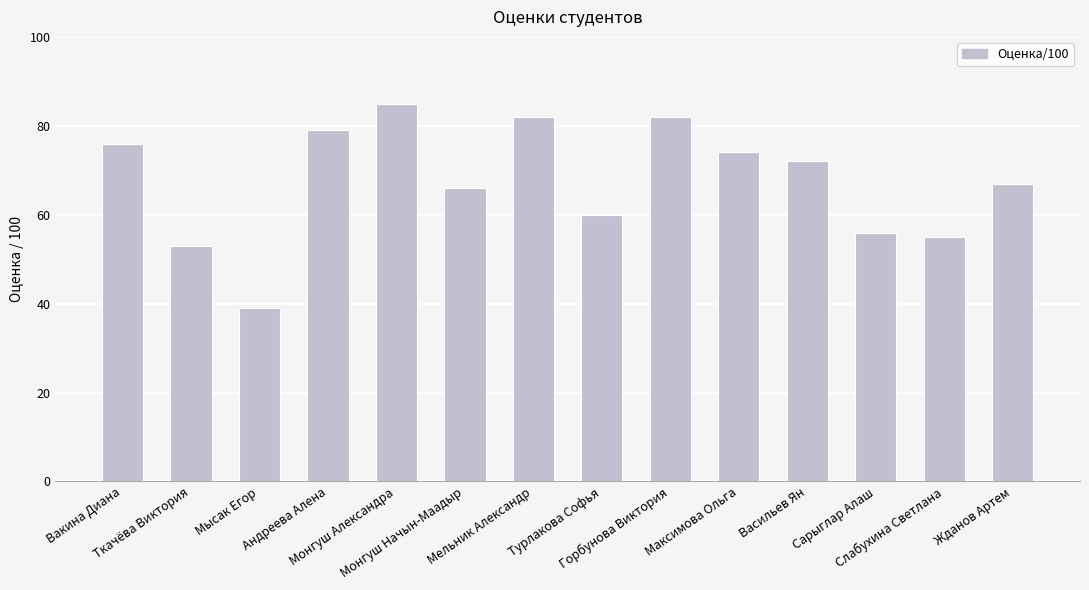

Approximately how many times larger is the value at Мысак Егор compared to Андреева Алена?

0.5